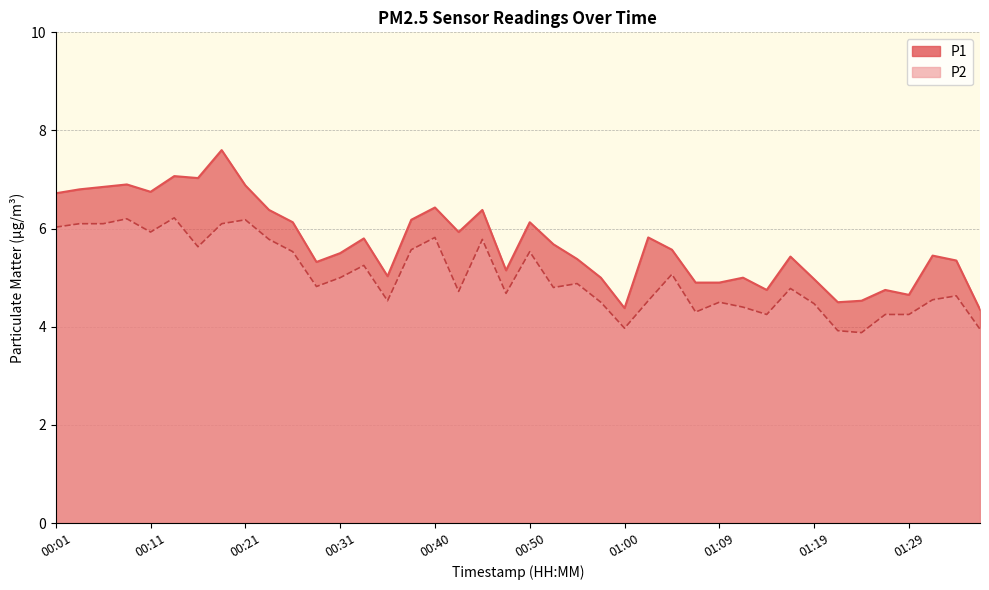

How many categories are shown in the chart?

40